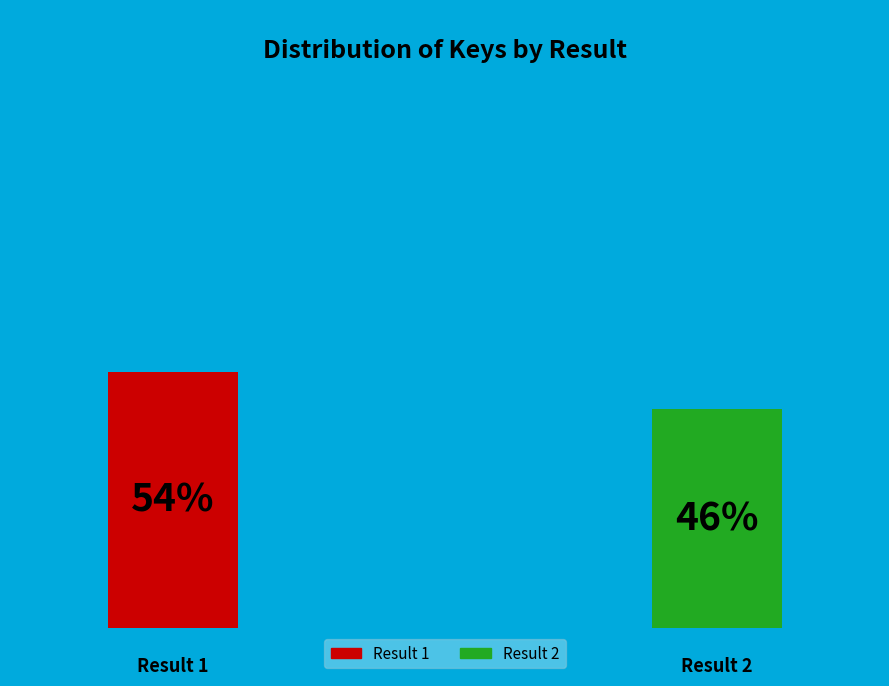

To the nearest percent, what is the difference between the largest and smallest slice percentages?

8%